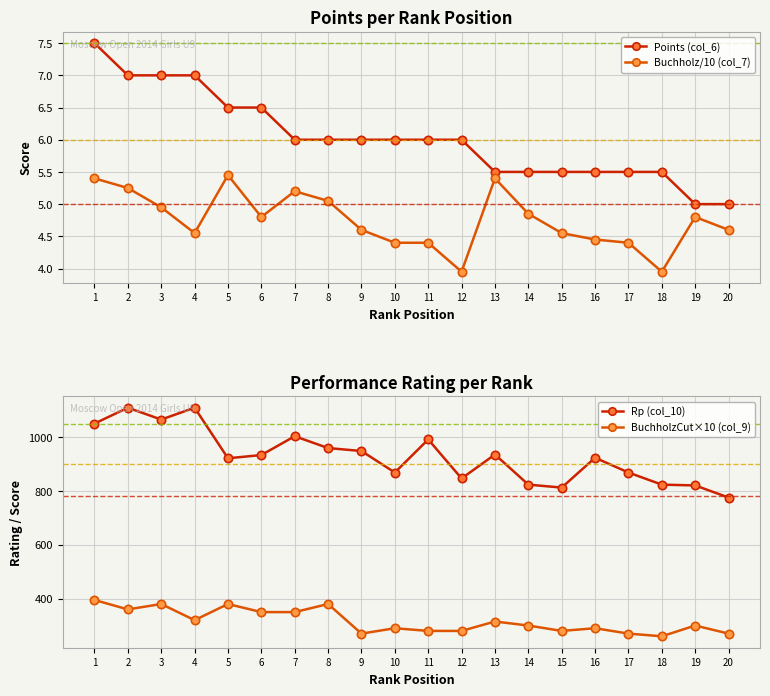

How many interior local valleys does the Buchholz/10 (col_7) series have?

4